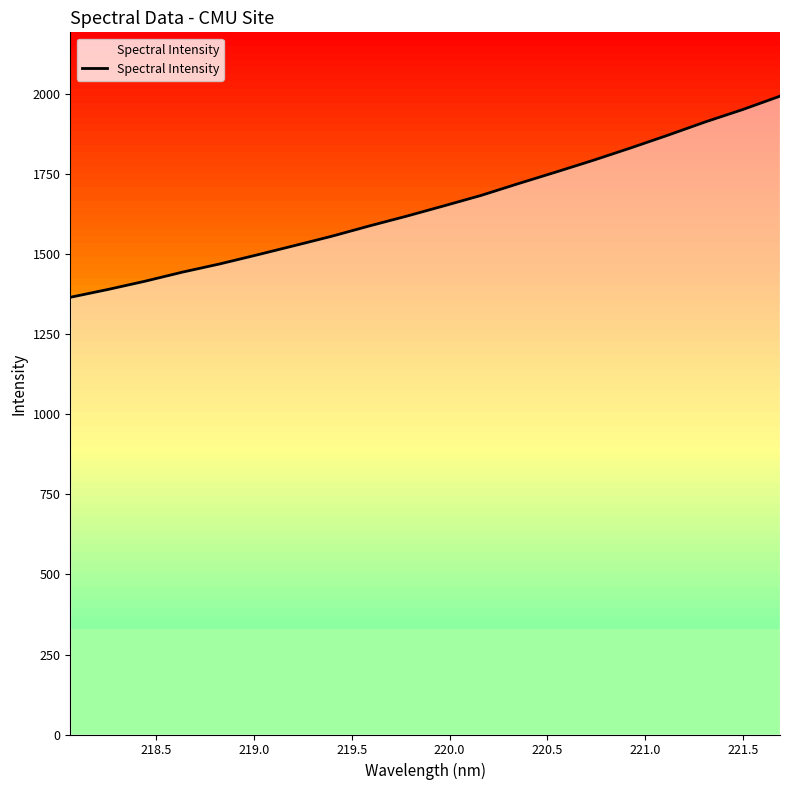

What is the minimum value for Spectral Intensity?

1366.2